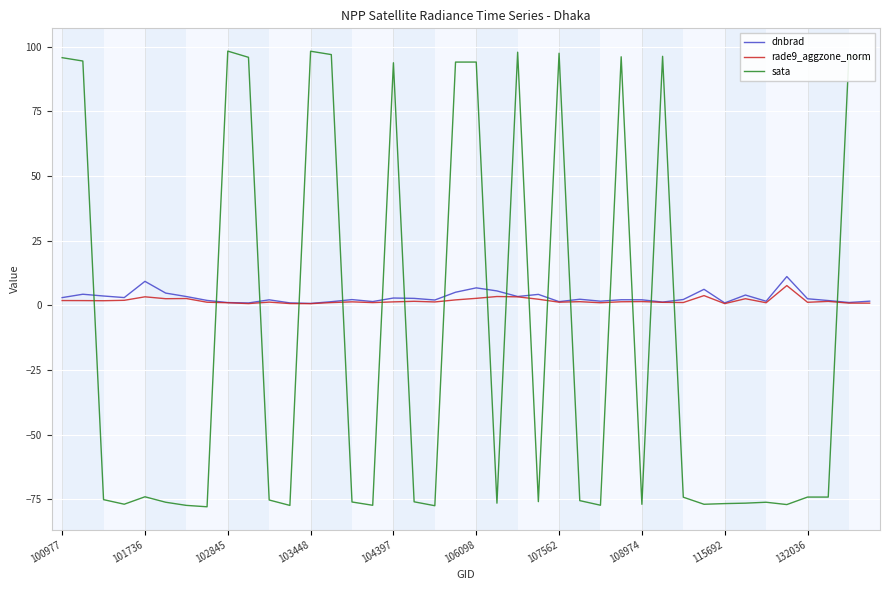

True or false: sata and dnbrad intersect in this chart.

True